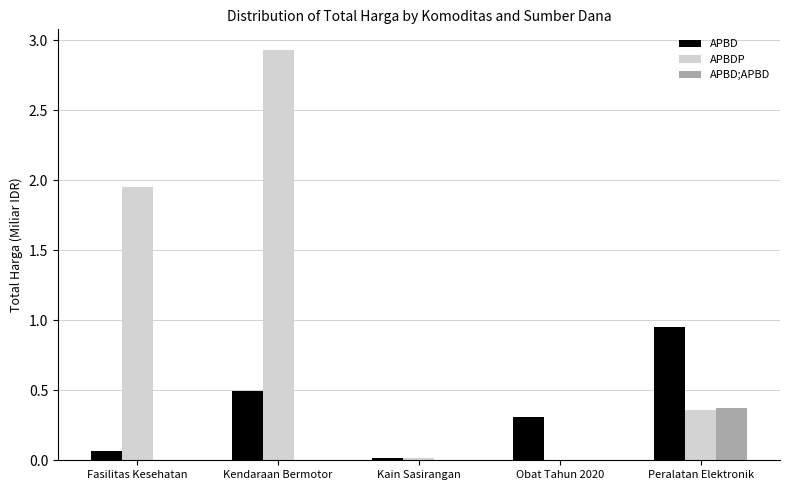

Does the chart contain stacked bars?

No